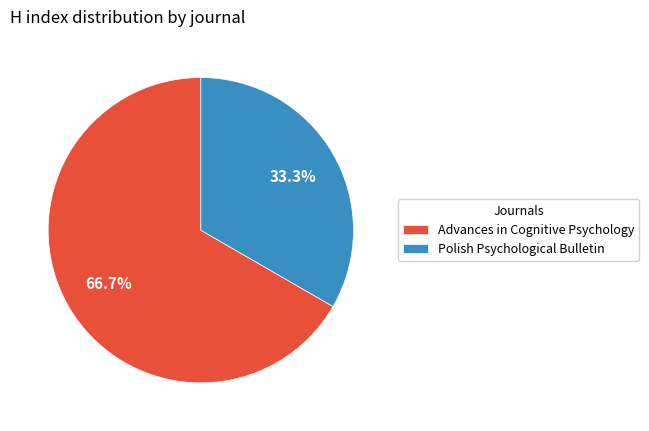

The Polish Psychological Bulletin slice represents 40% of the pie. True or false?

False